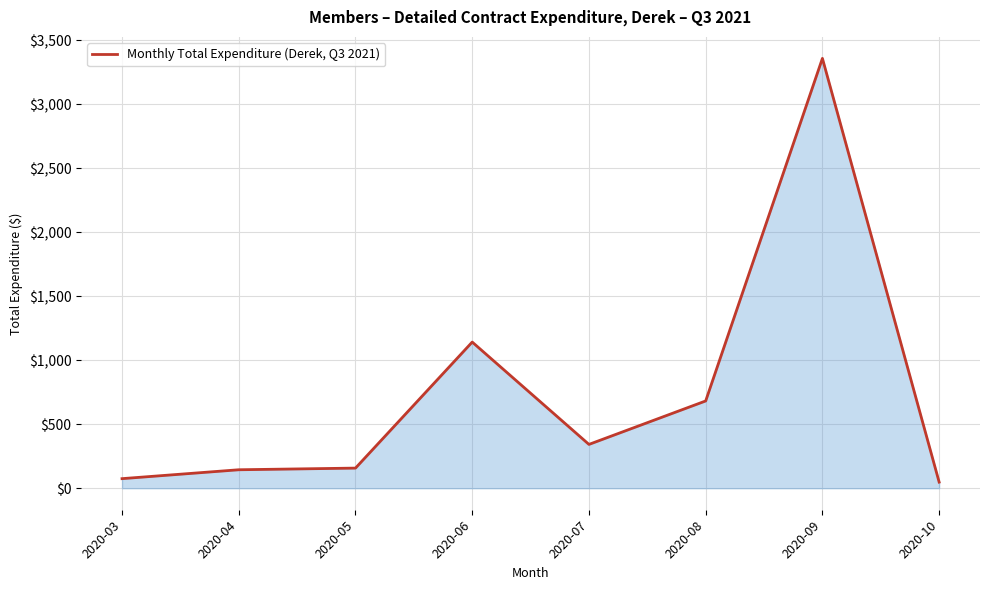

What is the average value?

744.1